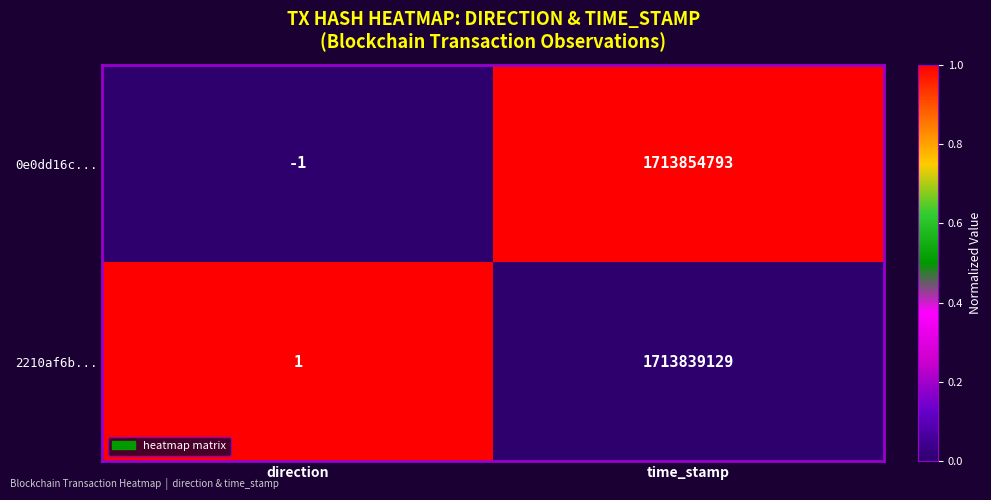

Reading left to right, extract all data points from this chart.

0e0dd16c...: direction=-1	time_stamp=1713854793
2210af6b...: direction=1	time_stamp=1713839129